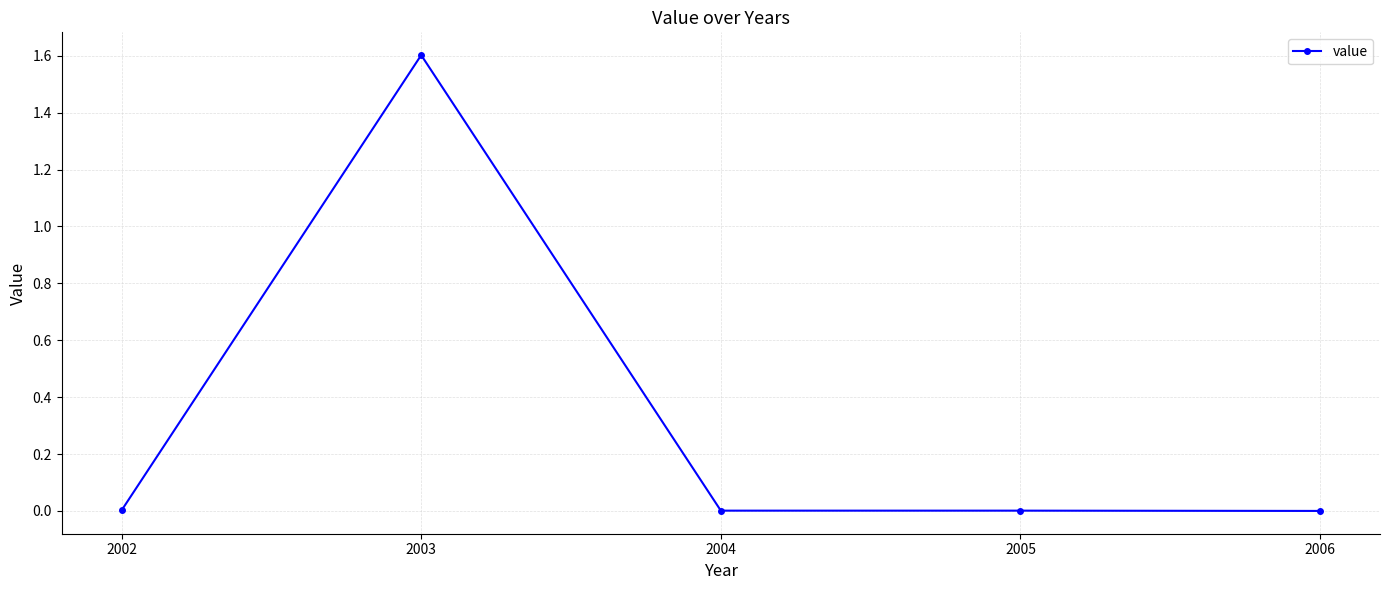

What is the maximum value shown in the chart?

1.6